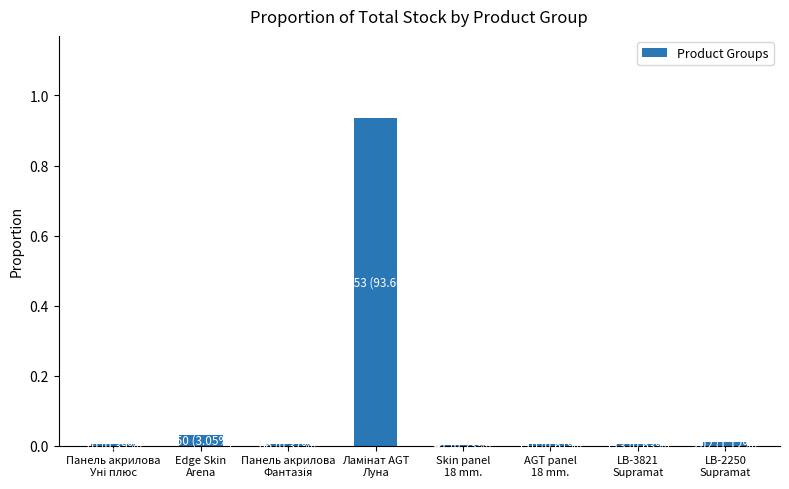

Rank the categories by value from highest to lowest.

Ламінат AGT
Луна, Edge Skin
Arena, LB-2250
Supramat, LB-3821
Supramat, AGT panel
18 mm., Панель акрилова
Уні плюс, Панель акрилова
Фантазія, Skin panel
18 mm.